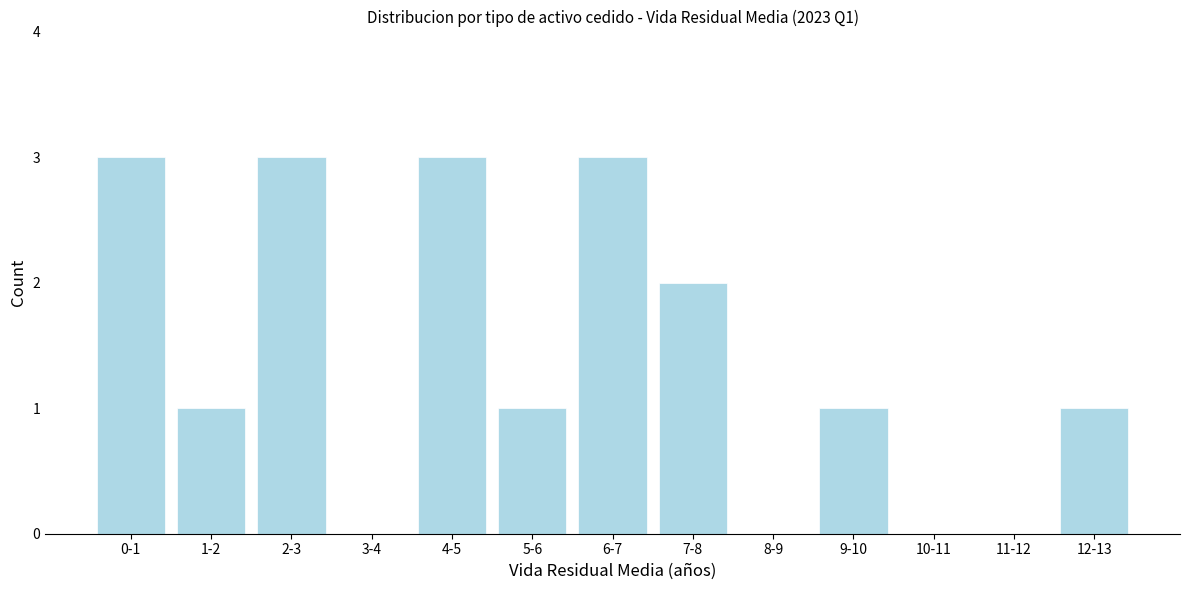

Reading right to left, list all the values displayed in this chart.

12-13=1	11-12=0	10-11=0	9-10=1	8-9=0	7-8=2	6-7=3	5-6=1	4-5=3	3-4=0	2-3=3	1-2=1	0-1=3